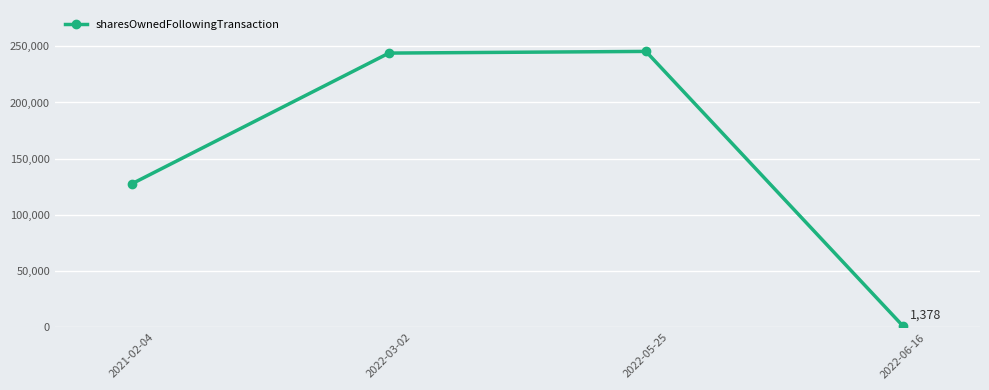

What is the label of the 3rd point from the left?

2022-05-25